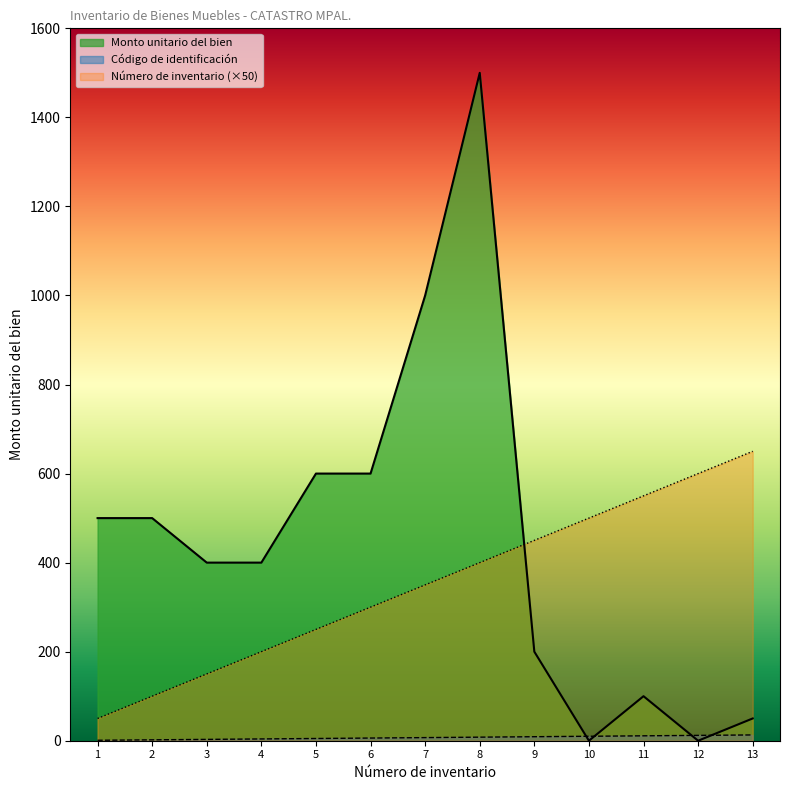

How many lines are shown in the chart?

3